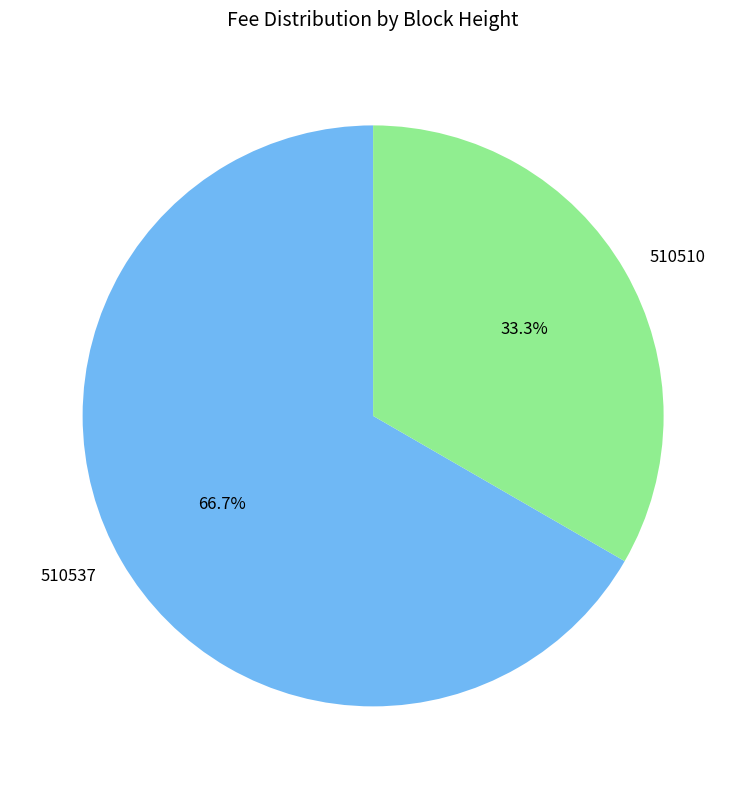

To the nearest percent, what portion does 510537 represent?

67%